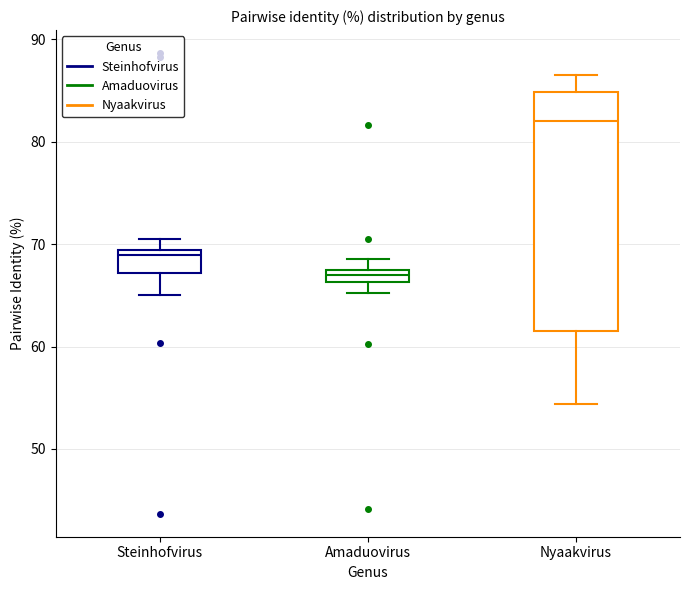

Which box has the highest median line?

Nyaakvirus